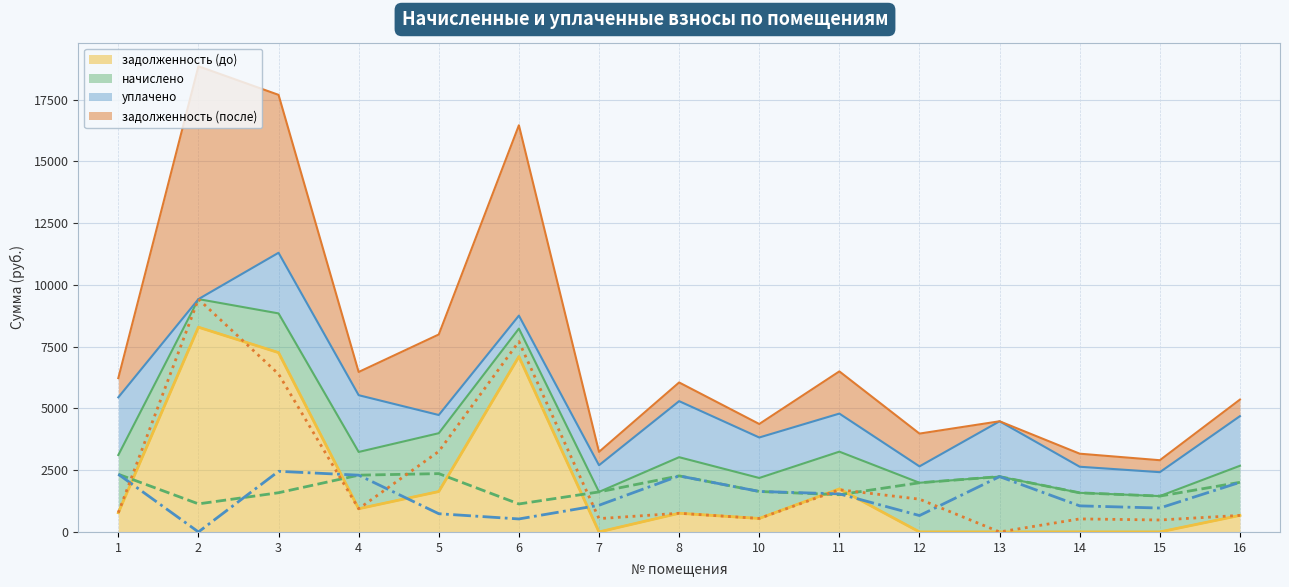

How many series are shown in this chart?

4